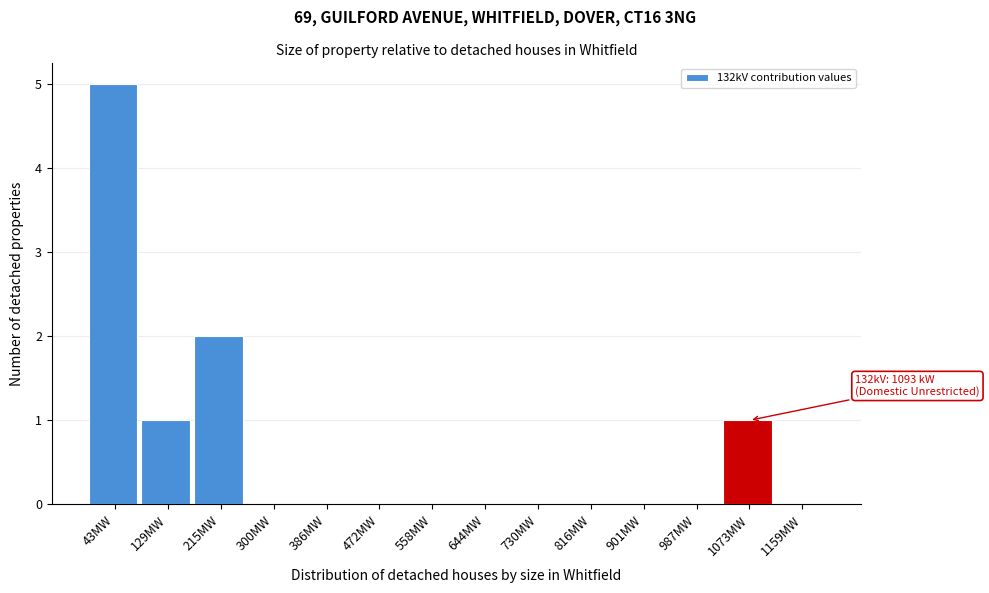

Which range on the x-axis has the tallest bar?

0 to 90